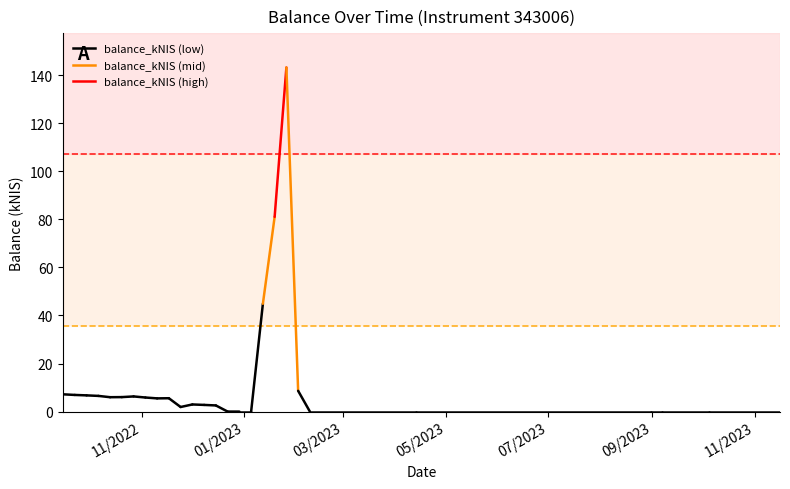

The value at 2023-01-05 is 0.0. True or false?

True